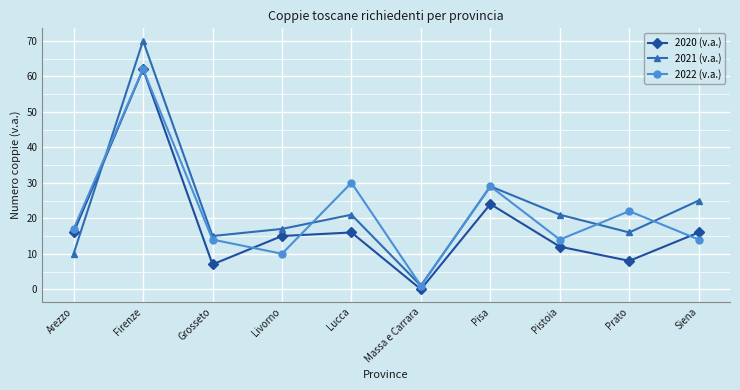

What is the difference between the highest and lowest values at Livorno?

7